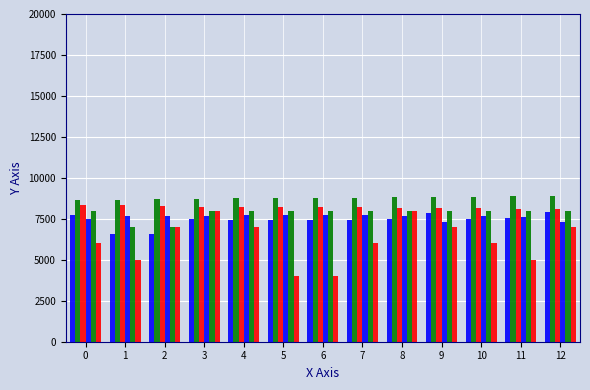

Reading left to right, extract all data points from this chart.

Total Time: 7722.4	6553.4	6551.4	7496.3	7428.6	7432.1	7421.6	7424.0	7514.7	7869.8	7493.8	7571.7	7908.3
Best Lap time: 8632.2	8660.3	8701.3	8737.7	8741.1	8752.8	8753.5	8786.2	8804.5	8811.8	8851.9	8863.2	8888.0
Best Speed: 8340.9	8313.8	8274.6	8240.2	8236.9	8225.9	8225.3	8194.7	8177.6	8170.9	8133.8	8123.5	8100.8
Average Speed: 7458.9	7690.7	7693.0	7683.7	7753.8	7750.1	7761.1	7758.7	7665.0	7319.2	7686.4	7607.2	7283.5
Total Distance: 8000.0	7000.0	7000.0	8000.0	8000.0	8000.0	8000.0	8000.0	8000.0	8000.0	8000.0	8000.0	8000.0
Best Lap: 6000.0	5000.0	7000.0	8000.0	7000.0	4000.0	4000.0	6000.0	8000.0	7000.0	6000.0	5000.0	7000.0